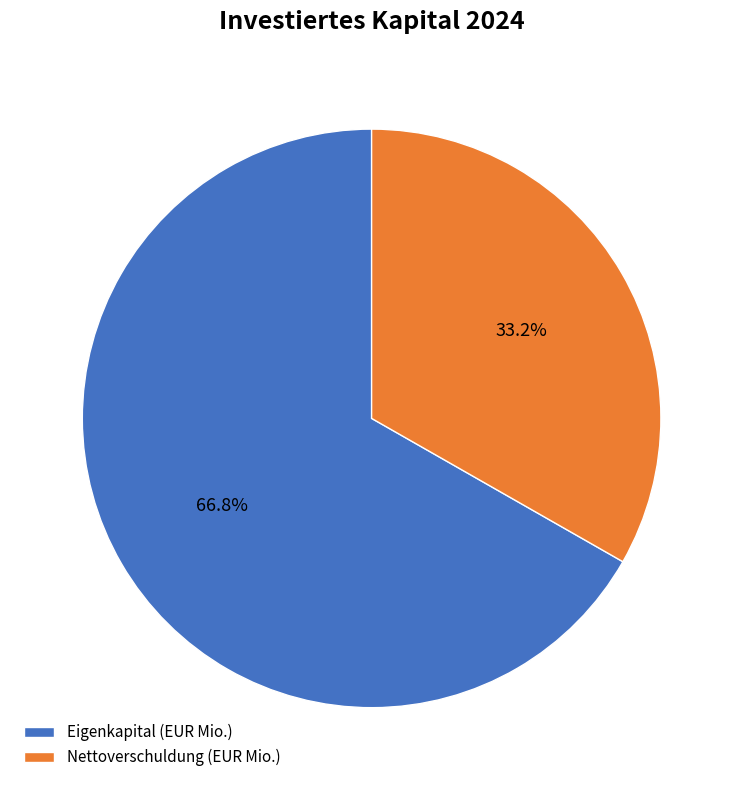

Rank the categories by value from lowest to highest.

Nettoverschuldung, Eigenkapital